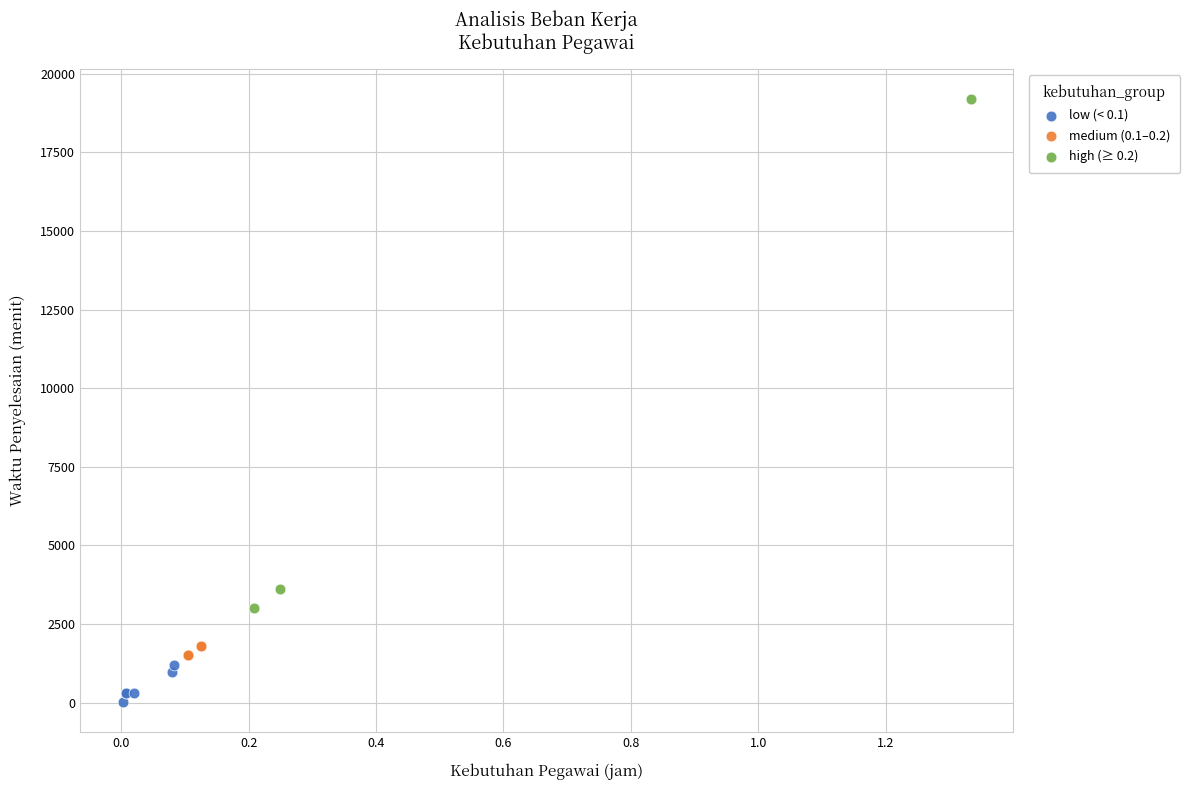

Which series reaches the maximum Y coordinate?

high (≥ 0.2)